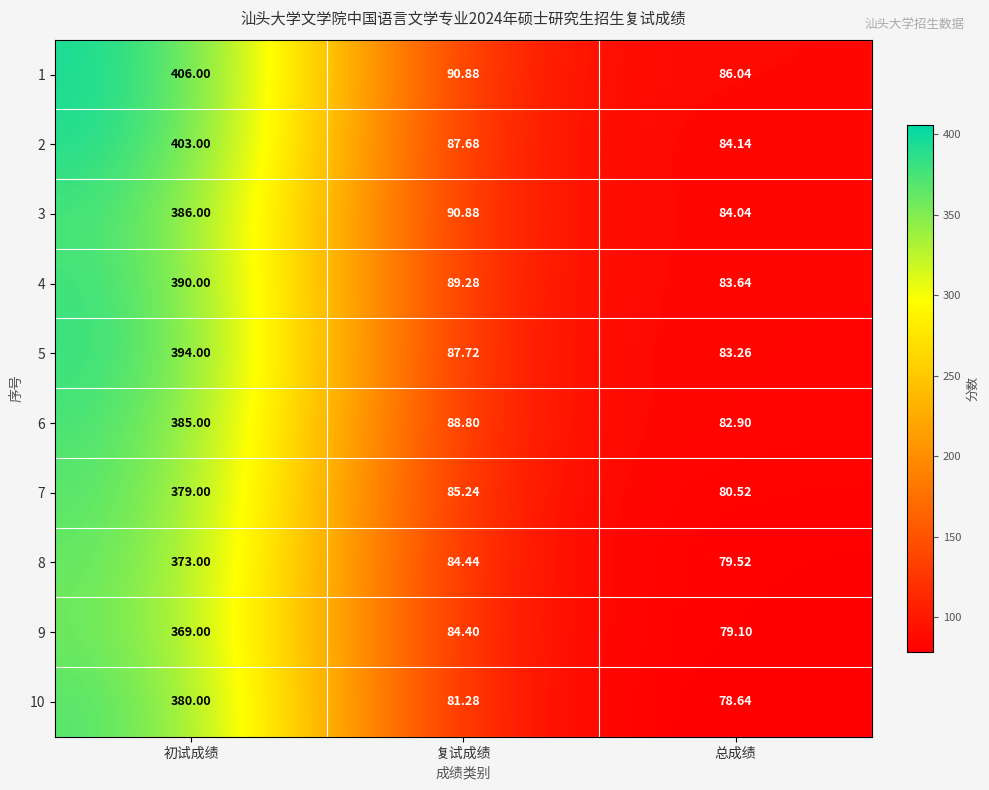

Rank the series by their maximum value, from highest to lowest.

1, 2, 5, 4, 3, 6, 10, 7, 8, 9